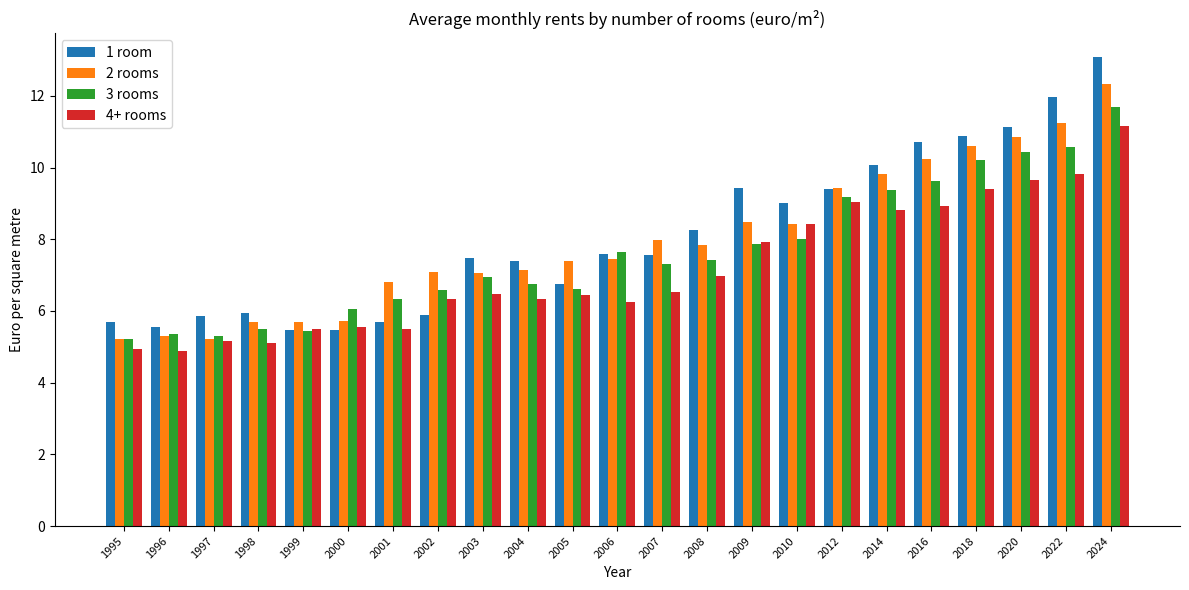

True or false: 3 rooms has a value of 9.4 at 2014.

True